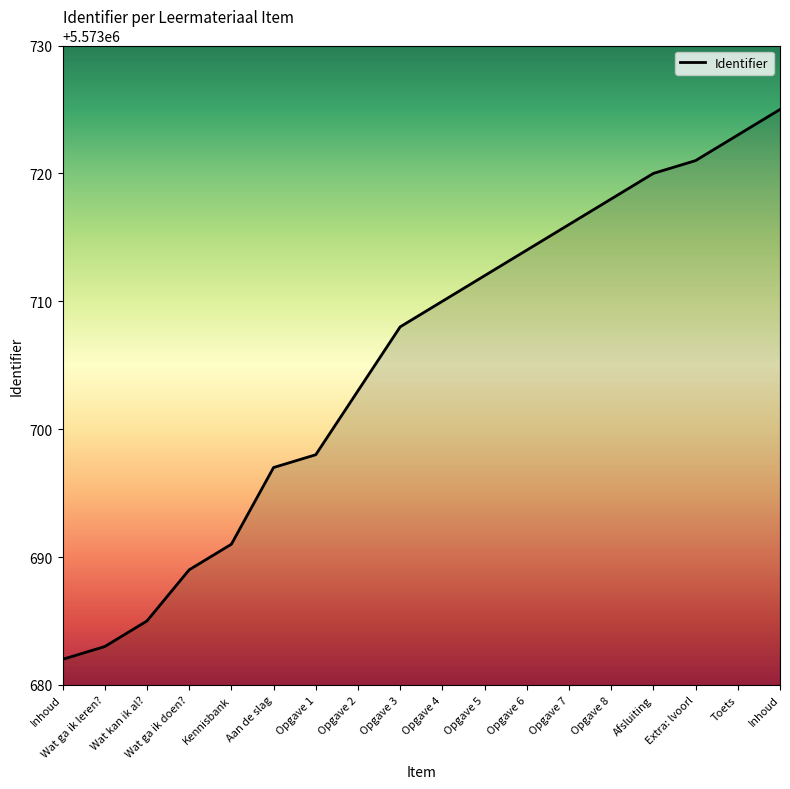

What is the approximate value at Inhoud, to the nearest 10?

5573680